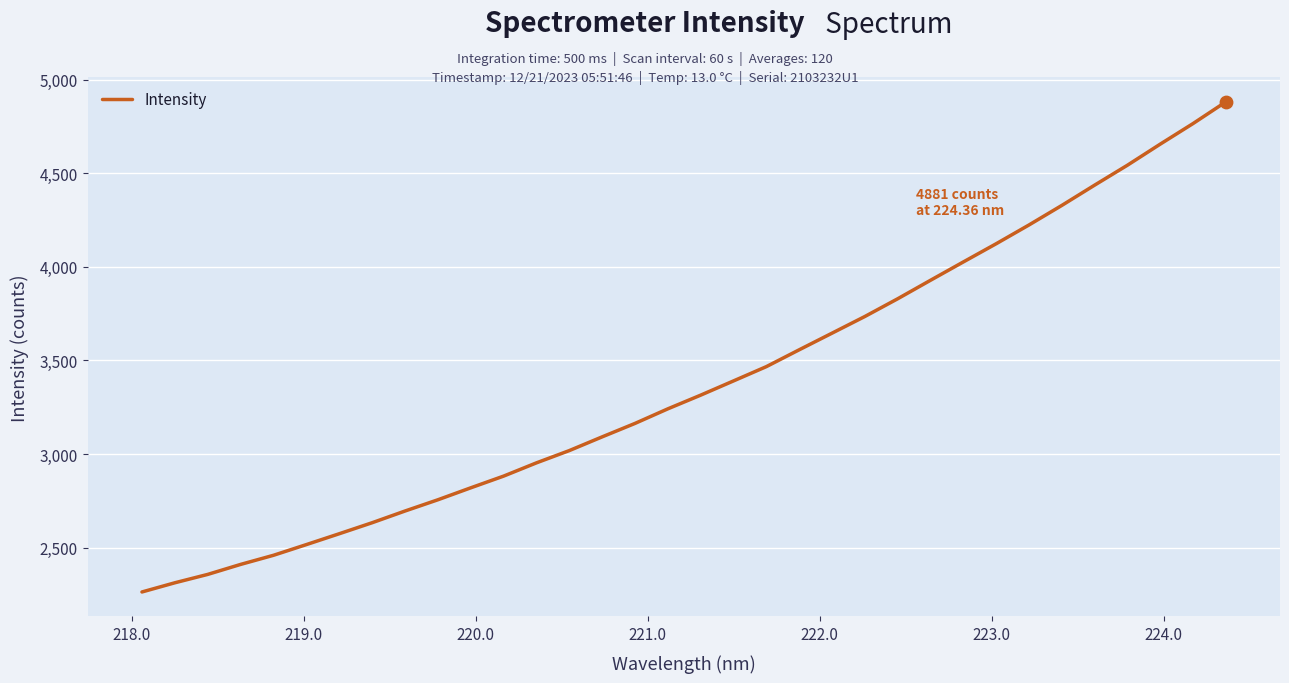

What is the difference between the maximum and minimum values?

2617.0